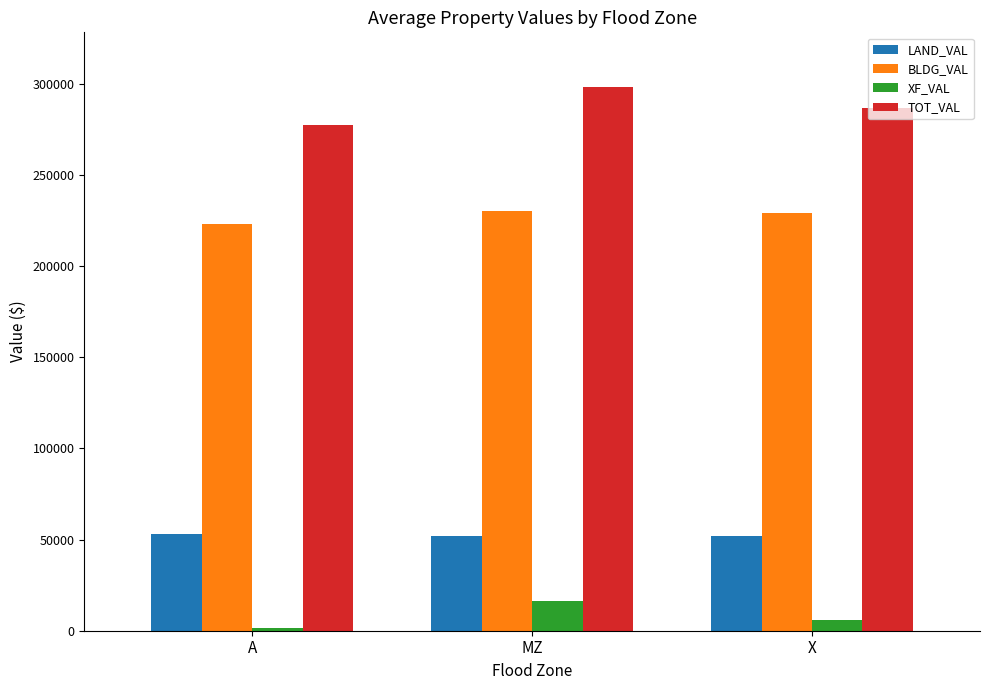

What is the spread (max minus min) of values at X?

280782